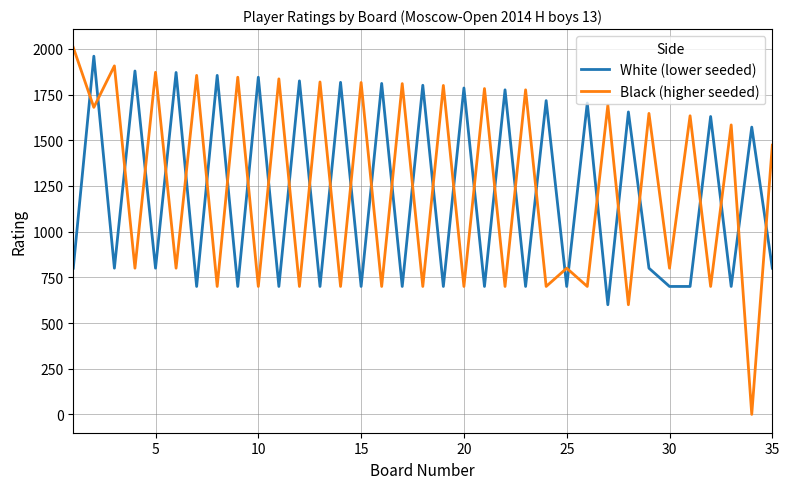

Which series has the largest range (max minus min)?

Black (higher seeded)